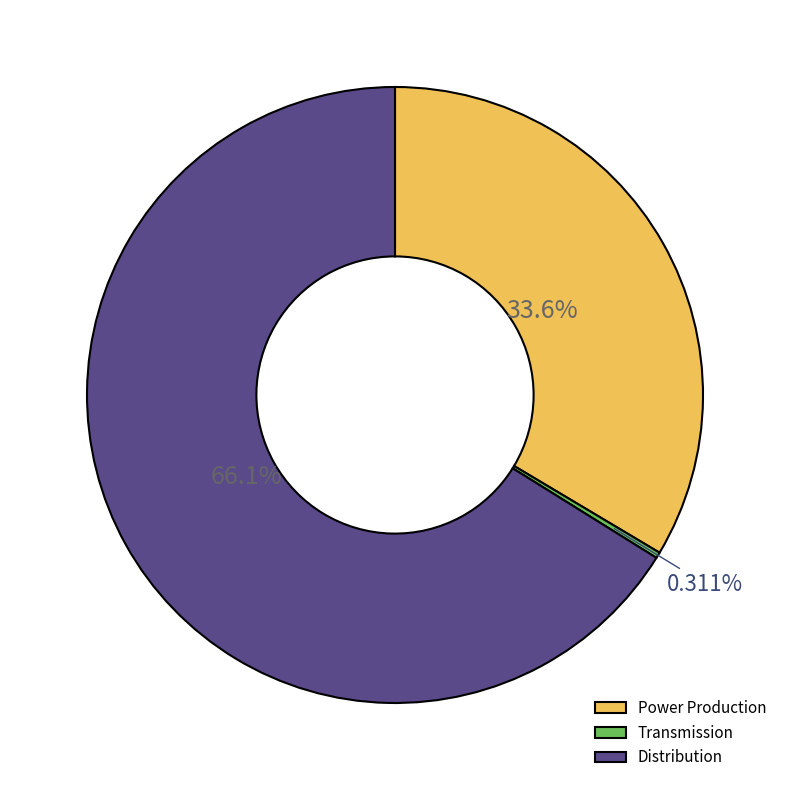

What portion of the pie excludes Power Production?

66.4%